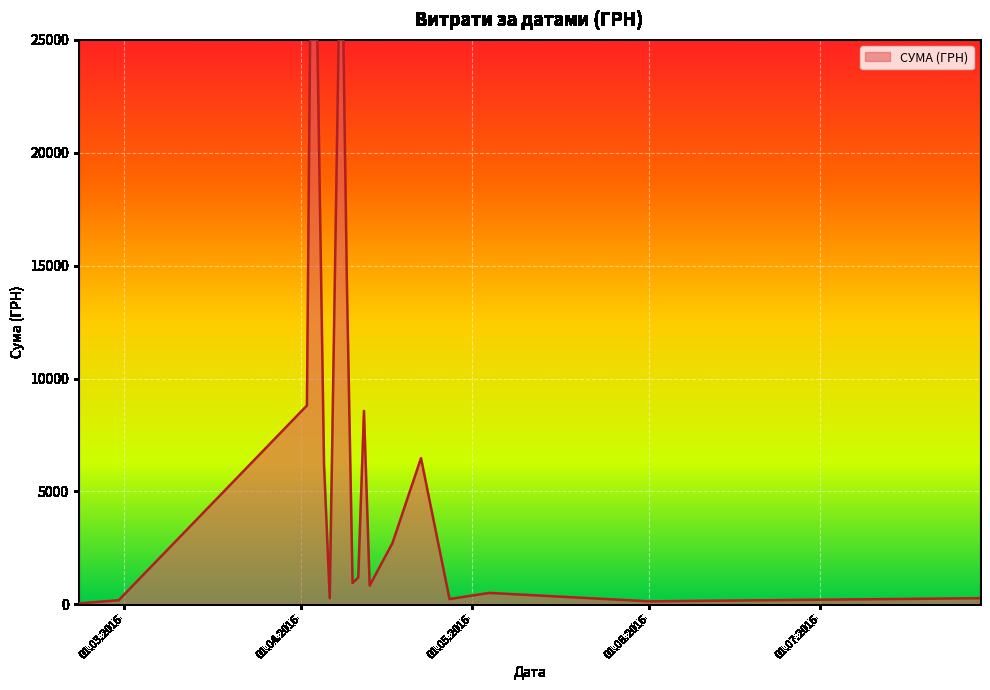

What is the value of the 8th point from the left?

220.5